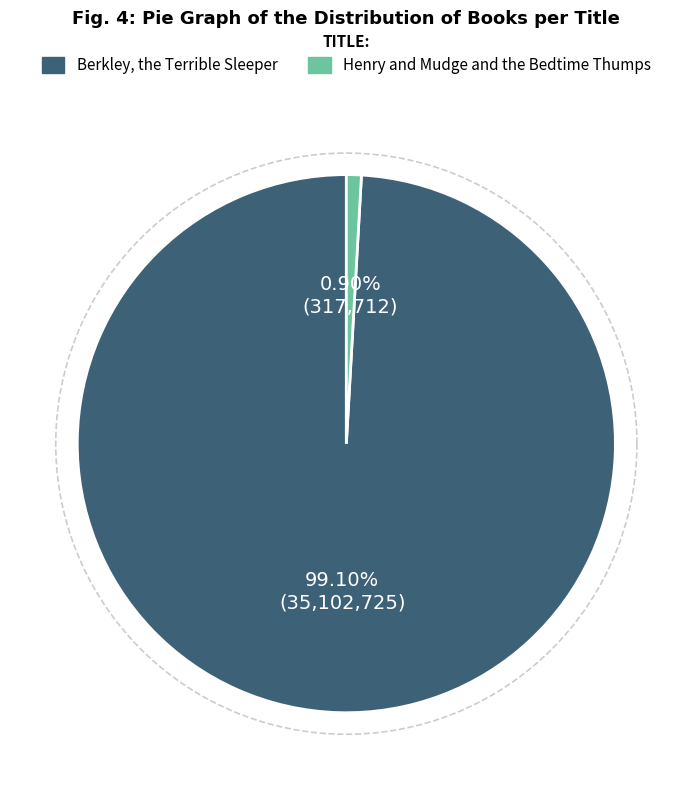

What percentage is the Henry and Mudge and the Bedtime Thumps slice, to the nearest percent?

1%